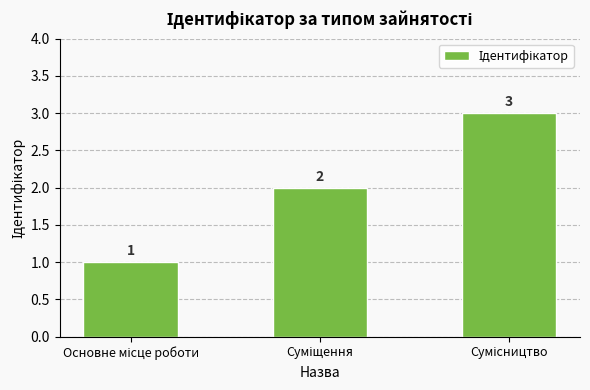

What is the value of the 2nd bar from the left?

2